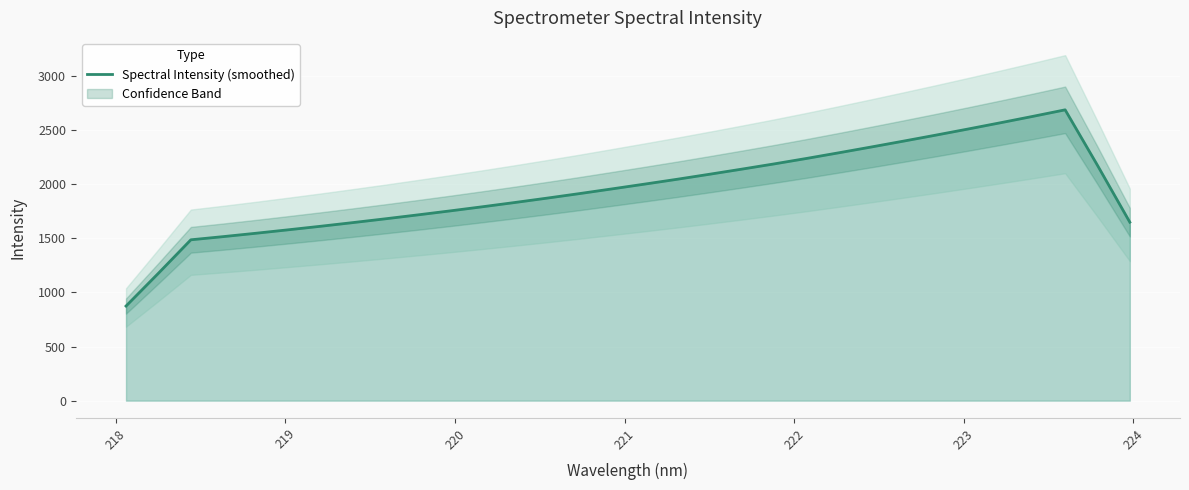

What is the minimum value for Spectral Intensity (smoothed)?

873.8